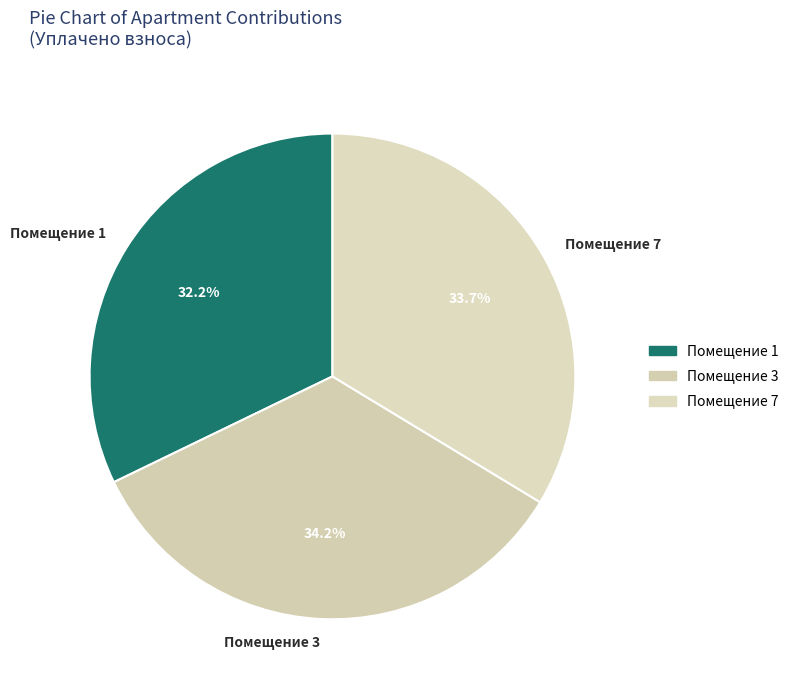

To the nearest percent, what is the average slice percentage?

33%